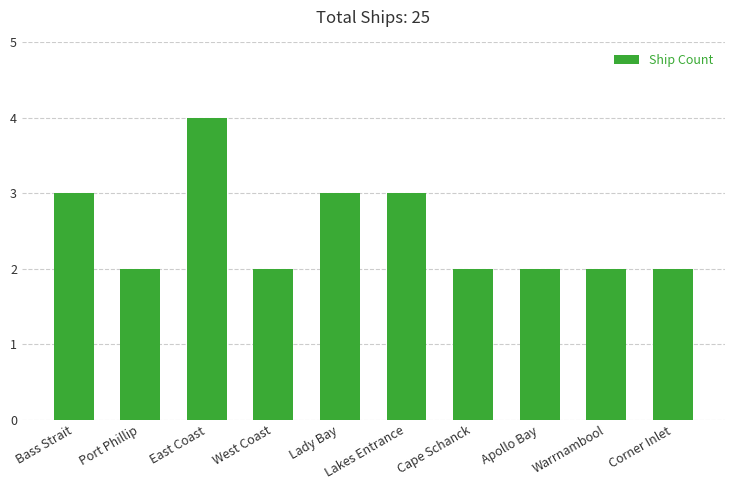

What is the sum of the values at Cape Schanck and Lady Bay?

5